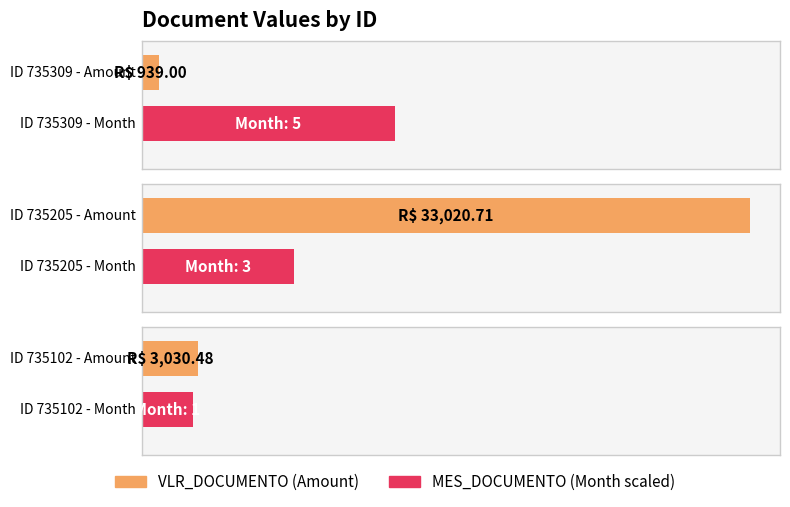

How many data points are less than 3030?

1